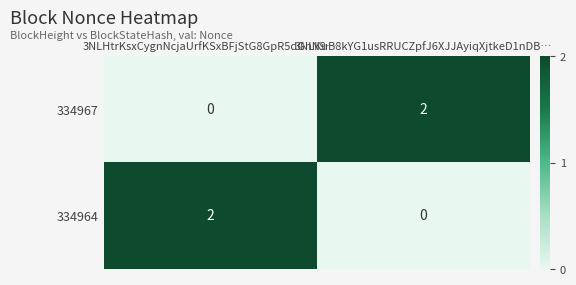

At 3NLHtrKsxCygnNcjaUrfKSxBFjStG8GpR5dGhN9…, list the series in order from largest to smallest.

334964, 334967